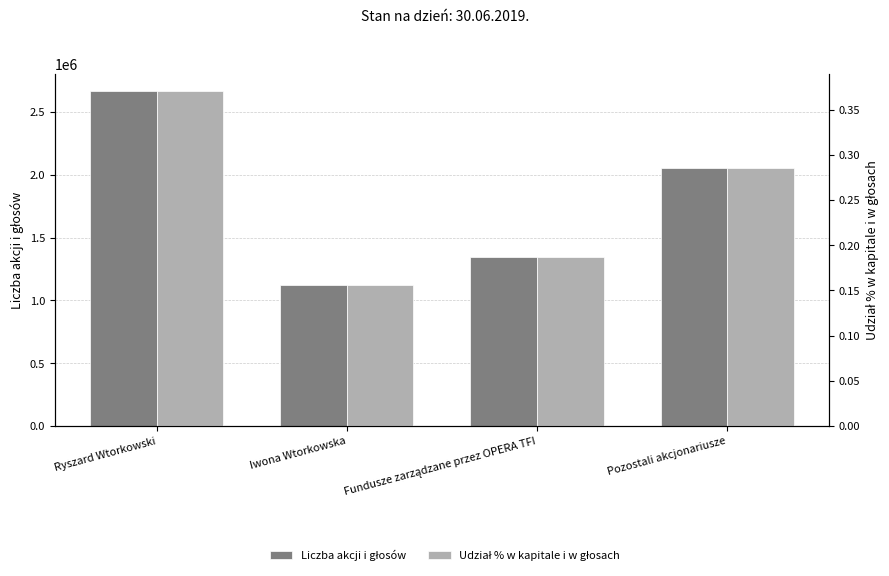

Reading left to right, what are all the values shown in this chart?

Liczba akcji i głosów: 2670610.0	1120000.0	1349715.0	2058245.0
Udział % w kapitale i w głosach: 0.4	0.2	0.2	0.3